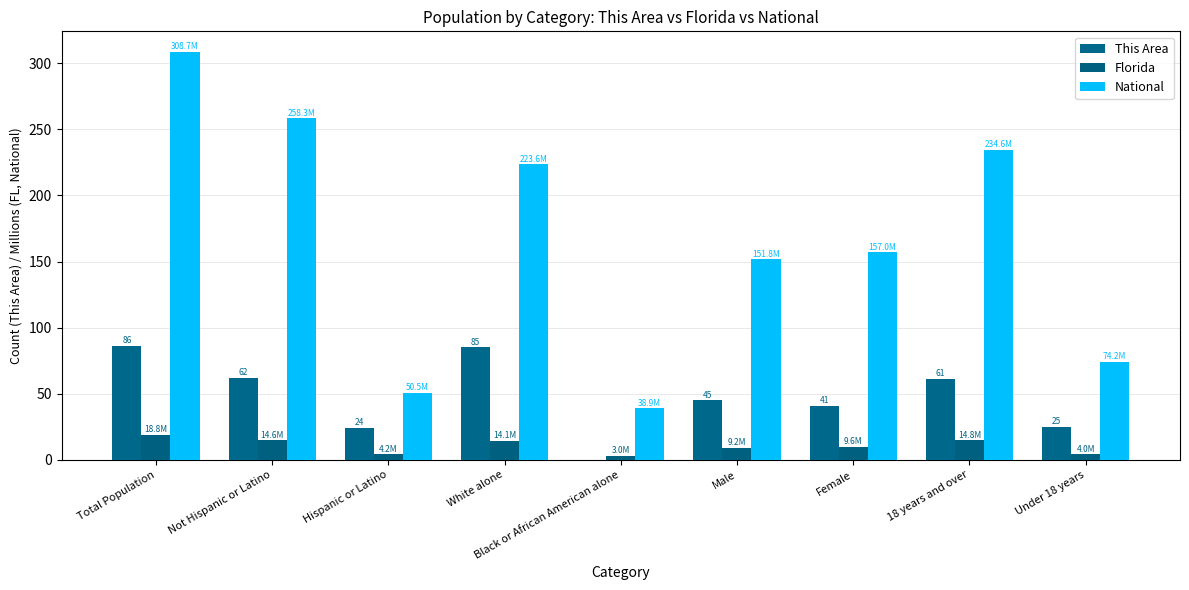

Which series has the largest total across all categories?

National